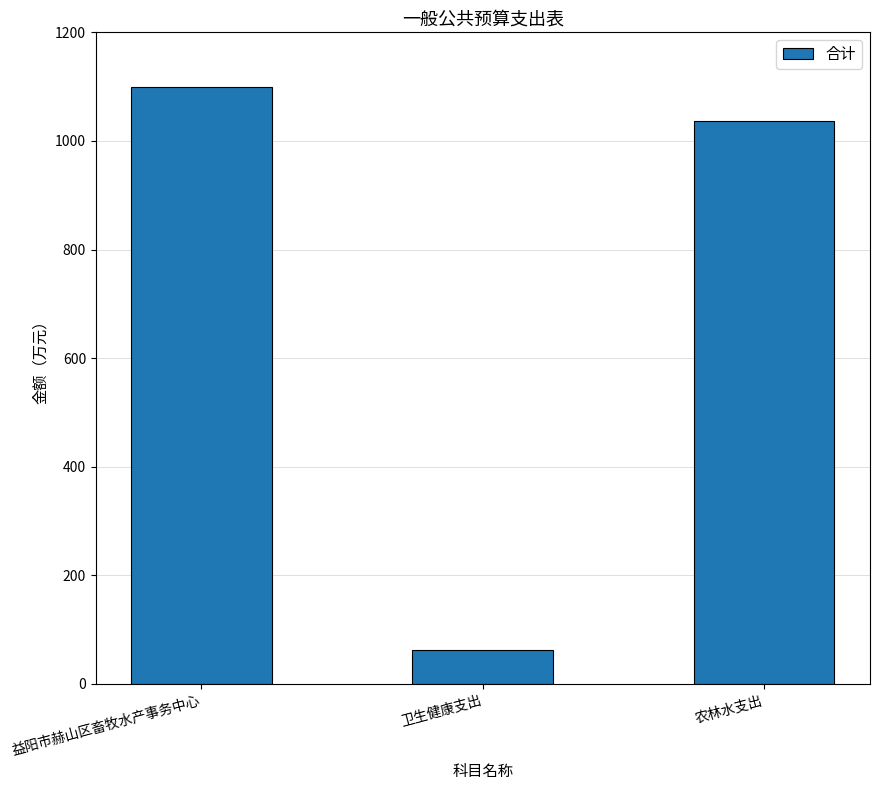

Between 益阳市赫山区畜牧水产事务中心 and 卫生健康支出, which is larger?

益阳市赫山区畜牧水产事务中心